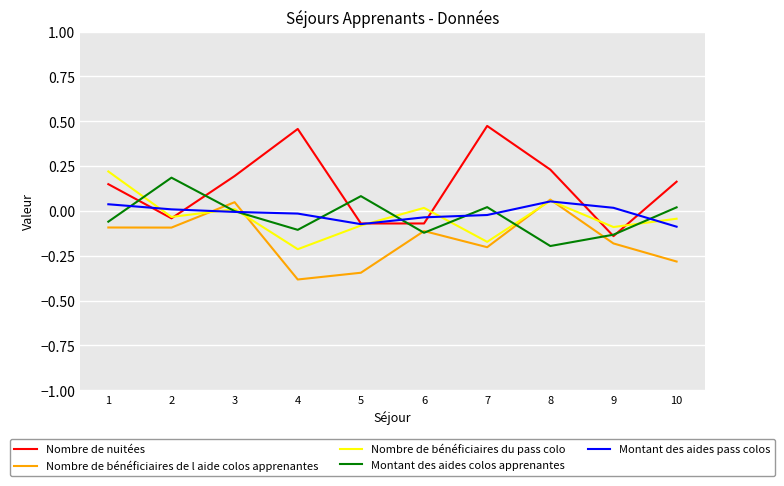

Which category has the lowest value in the Nombre de bénéficiaires de l aide colos apprenantes series?

4